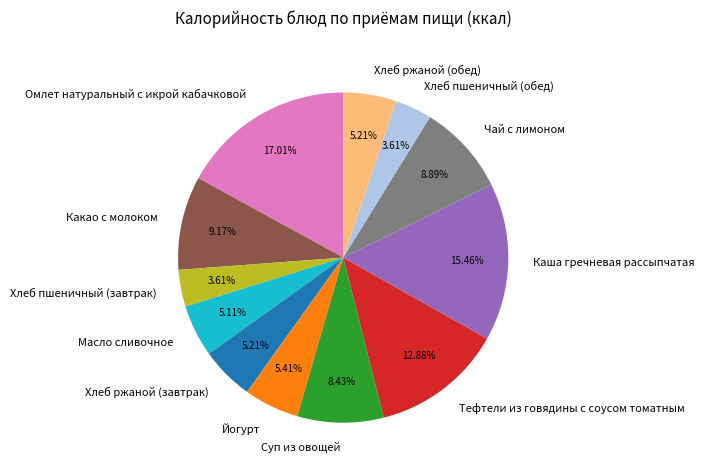

What percentage do Омлет натуральный с икрой кабачковой and Хлеб ржаной (обед) together represent?

22.2%